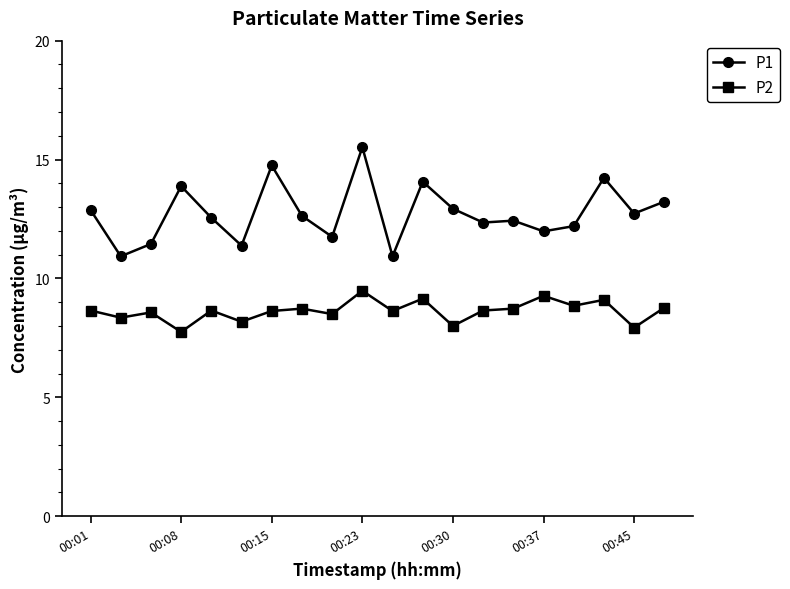

True or false: P2 and P1 intersect in this chart.

False